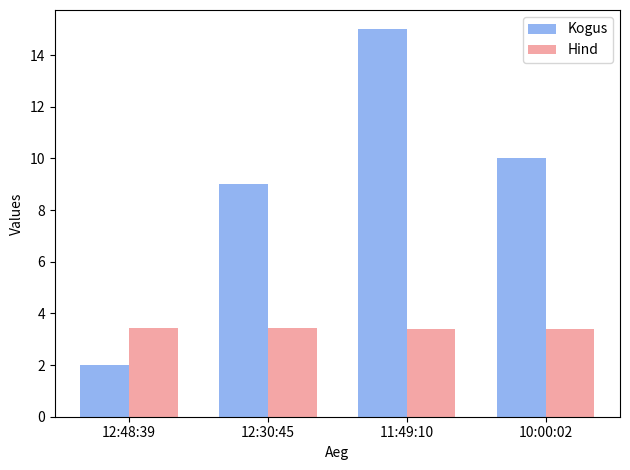

The Kogus series shows 10.0 at 10:00:02. True or false?

True